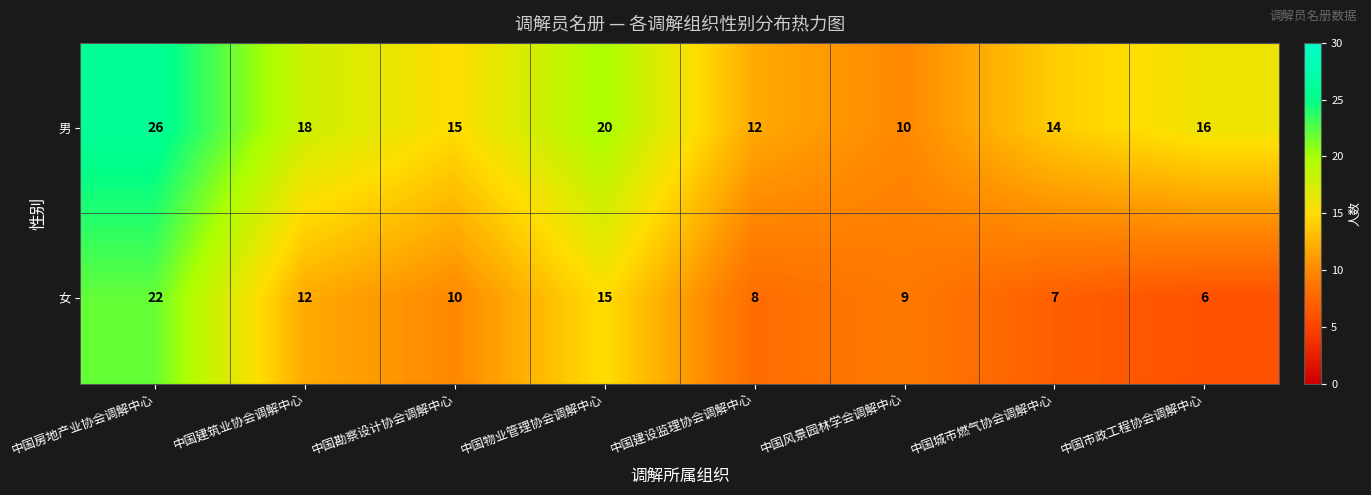

What is the sum of all 女 values?

89